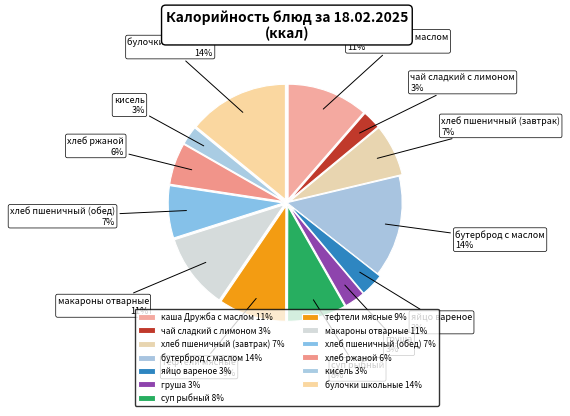

Combined, do макароны отварные and каша Дружба с маслом account for over 50%?

No